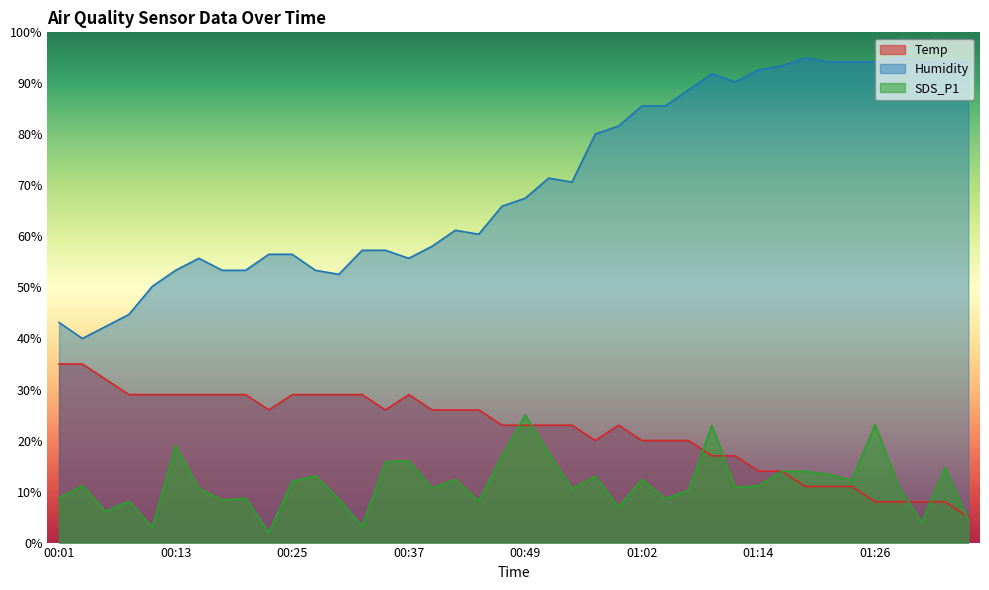

What is the sum of the SDS_P1 values at 00:15 and 01:26?

33.7